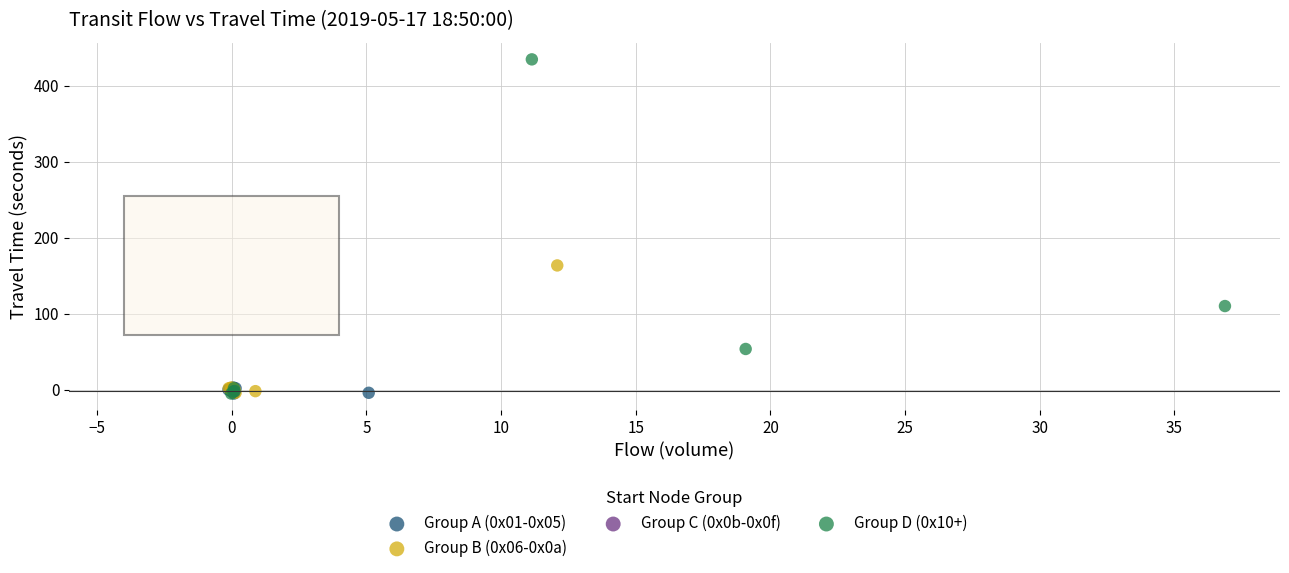

What are all the series names shown in the legend?

Group A (0x01-0x05), Group B (0x06-0x0a), Group C (0x0b-0x0f), Group D (0x10+)